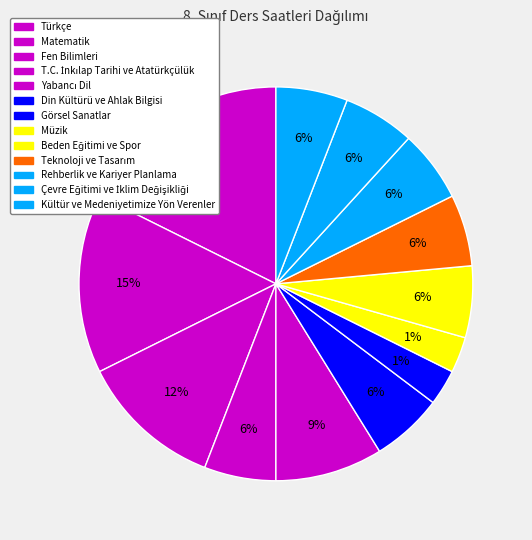

Does Din Kültürü ve Ahlak Bilgisi account for over 50% of the chart?

No